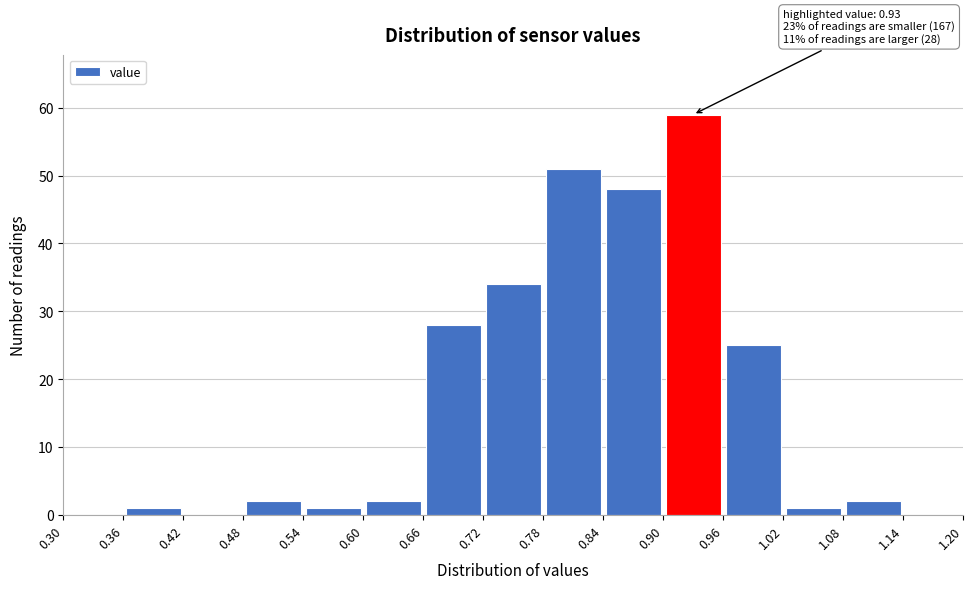

Over which range of the x-axis is the bar tallest?

0.90 to 0.96